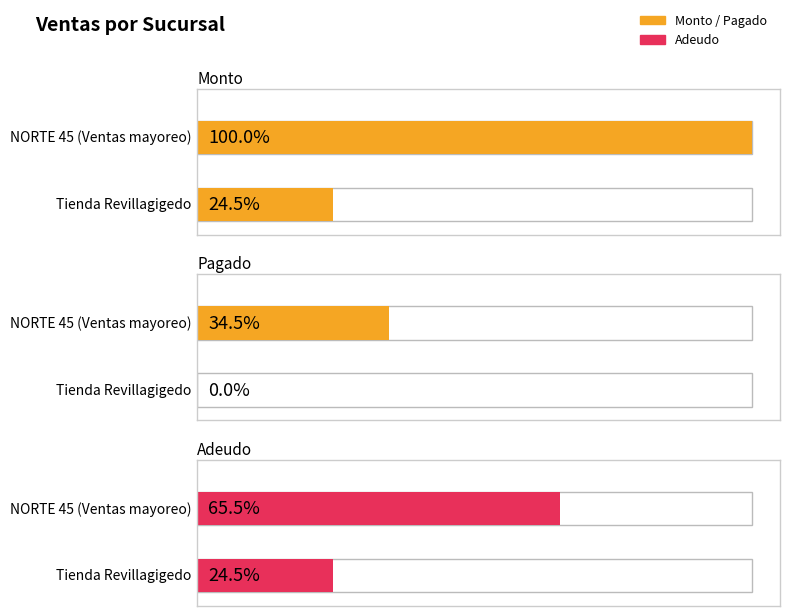

List the series in order of their peak value, highest first.

Monto, Adeudo, Pagado